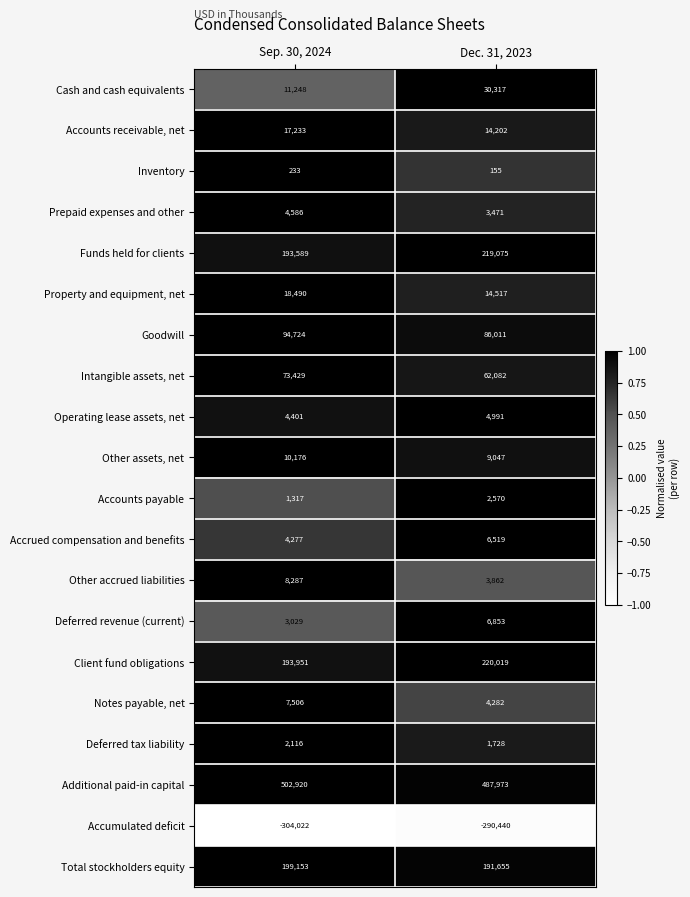

What is the sum of all Other accrued liabilities values?

12149